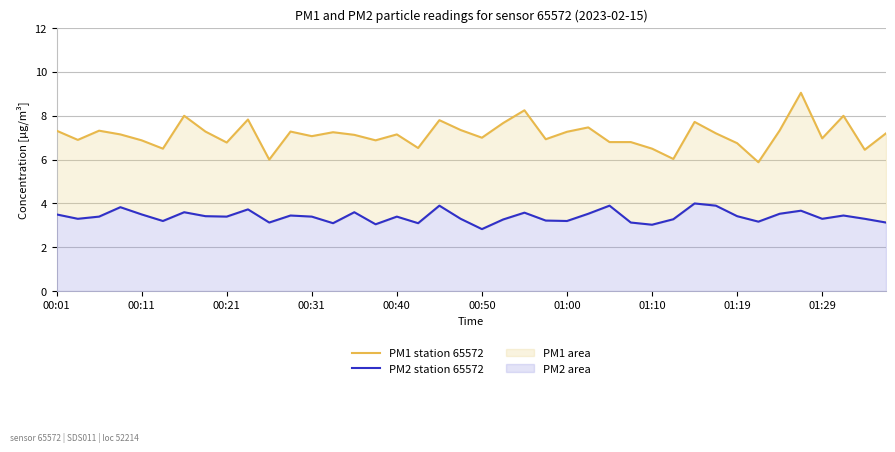

Where does the PM2 station 65572 series first go above 3?

00:01